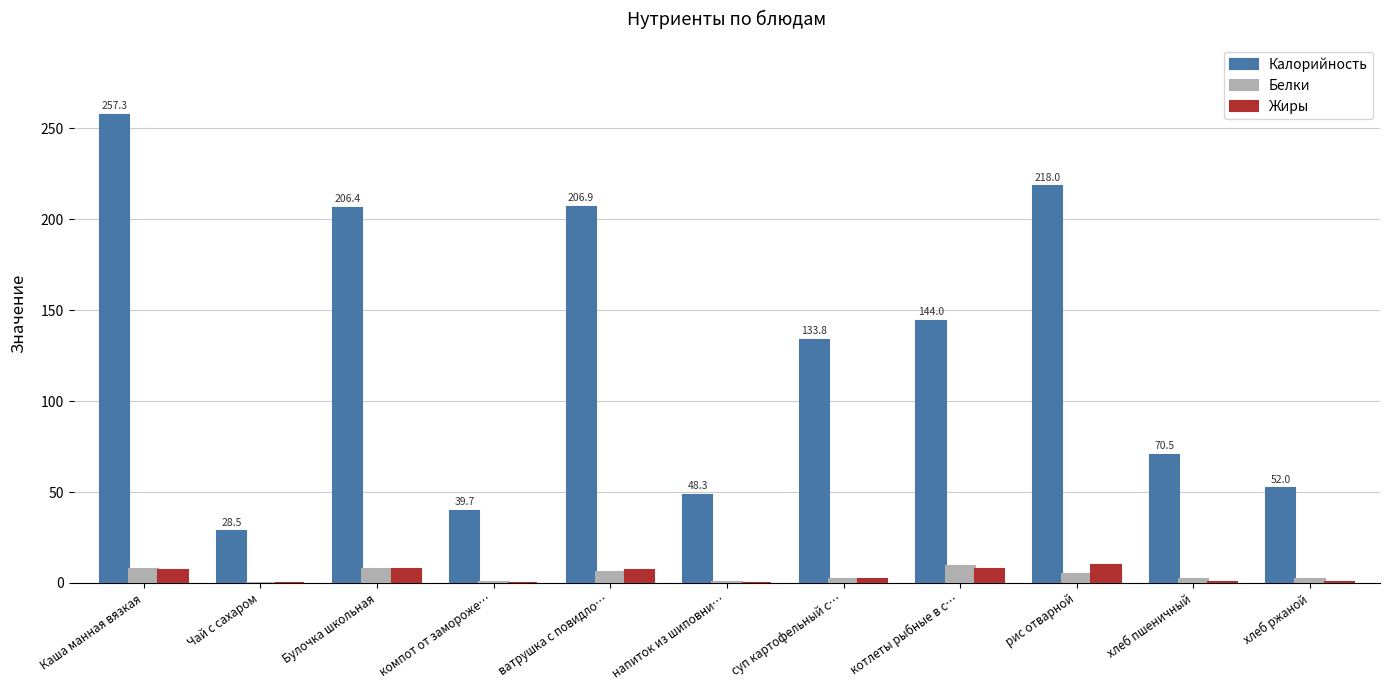

The value of Калорийность at рис отварной is 218.0. True or false?

True